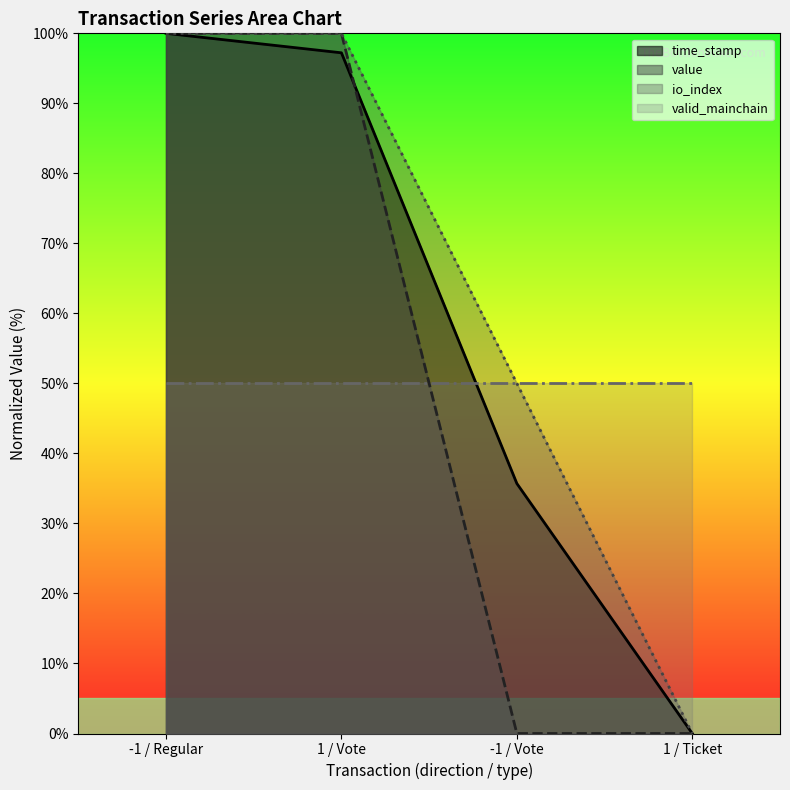

Which series has the largest total across all categories?

io_index